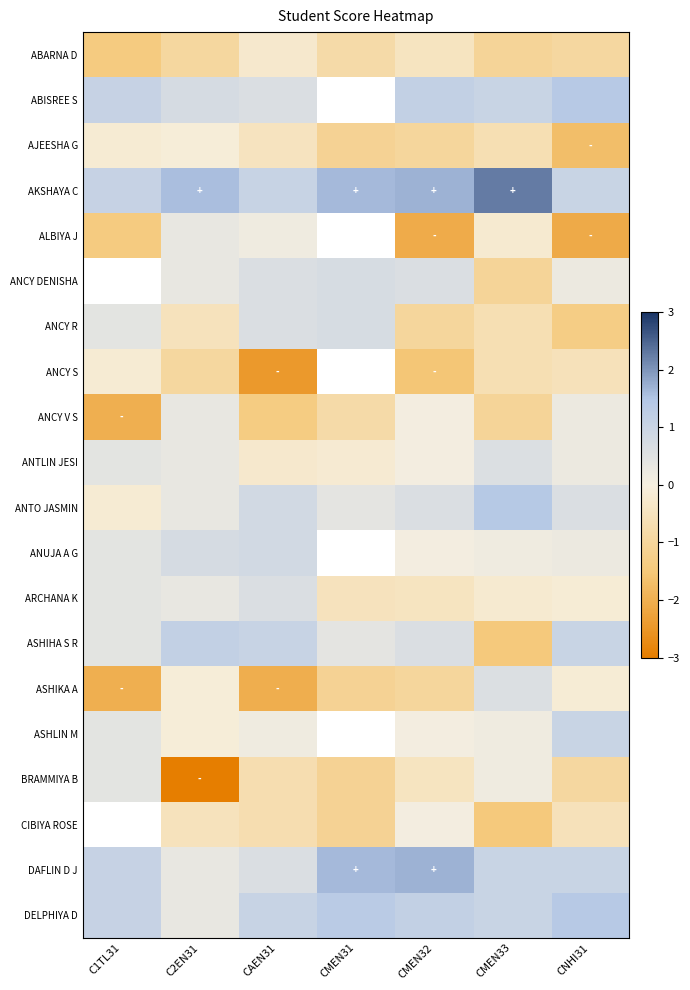

How many distinct data groups are displayed?

20